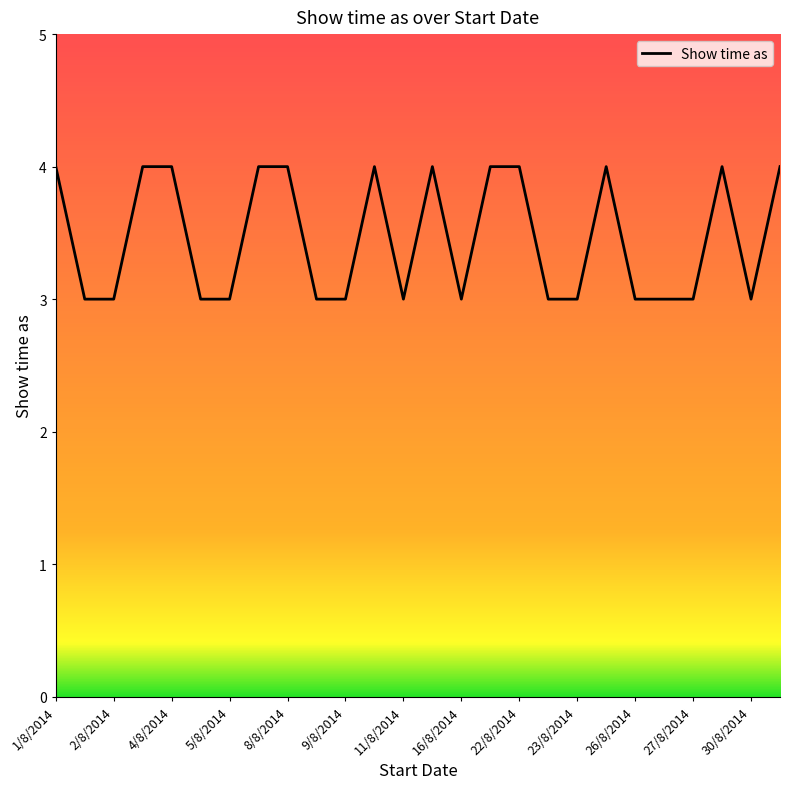

What is the smallest value displayed?

3